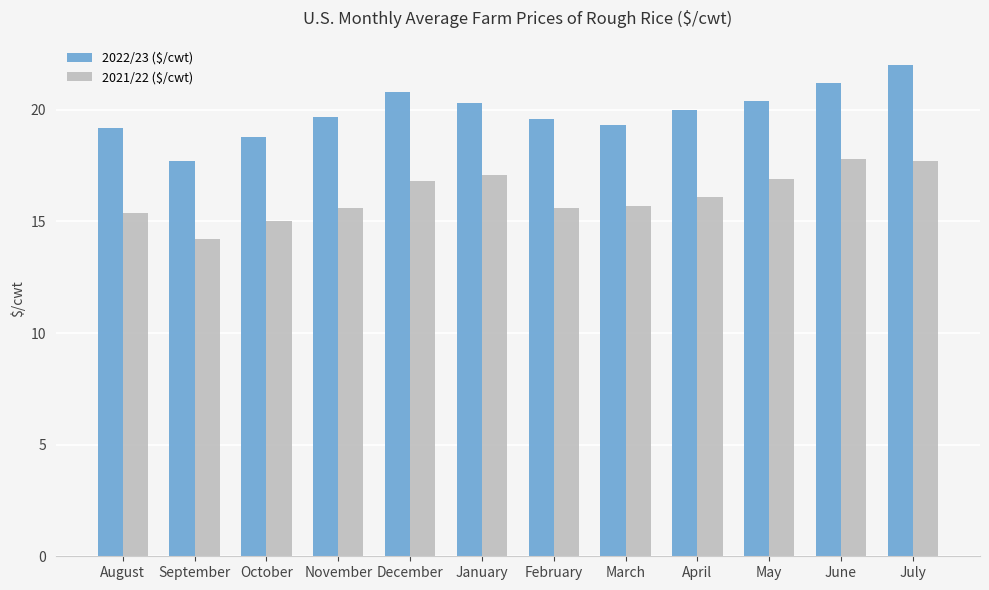

Where is 2021/22 ($/cwt) nearest to the value 16?

April